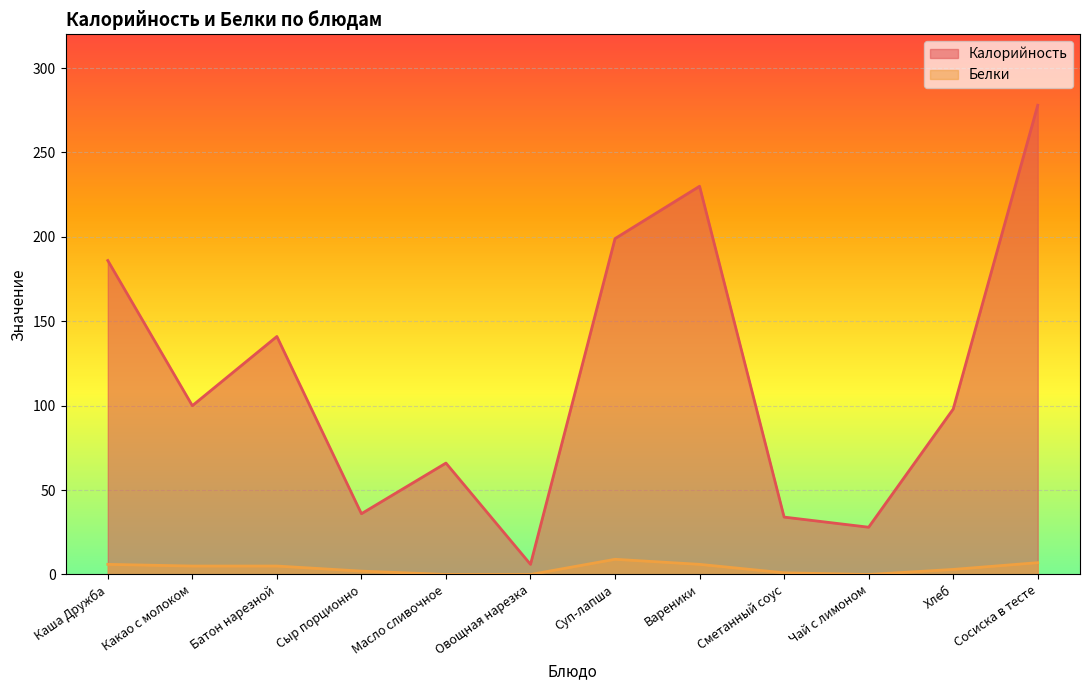

Which label corresponds to the smallest value in the chart?

Масло сливочное